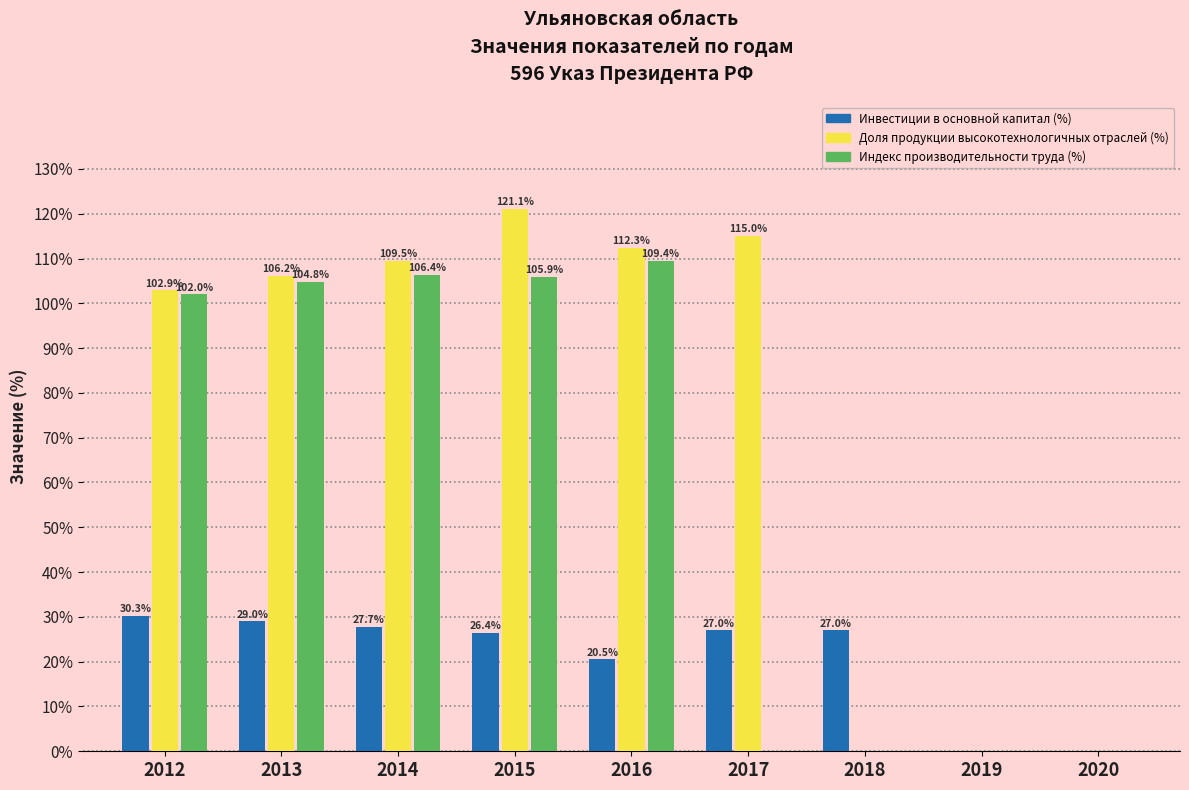

Reading left to right, transcribe all the data shown in this chart.

Инвестиции в основной капитал (%): 2012=30.3	2013=29.0	2014=27.7	2015=26.4	2016=20.5	2017=27.0	2018=27.0	2019=0.0	2020=0.0
Доля продукции высокотехнологичных отраслей (%): 2012=102.9	2013=106.2	2014=109.5	2015=121.1	2016=112.3	2017=115.0	2018=0.0	2019=0.0	2020=0.0
Индекс производительности труда (%): 2012=102.0	2013=104.8	2014=106.4	2015=105.9	2016=109.4	2017=0.0	2018=0.0	2019=0.0	2020=0.0